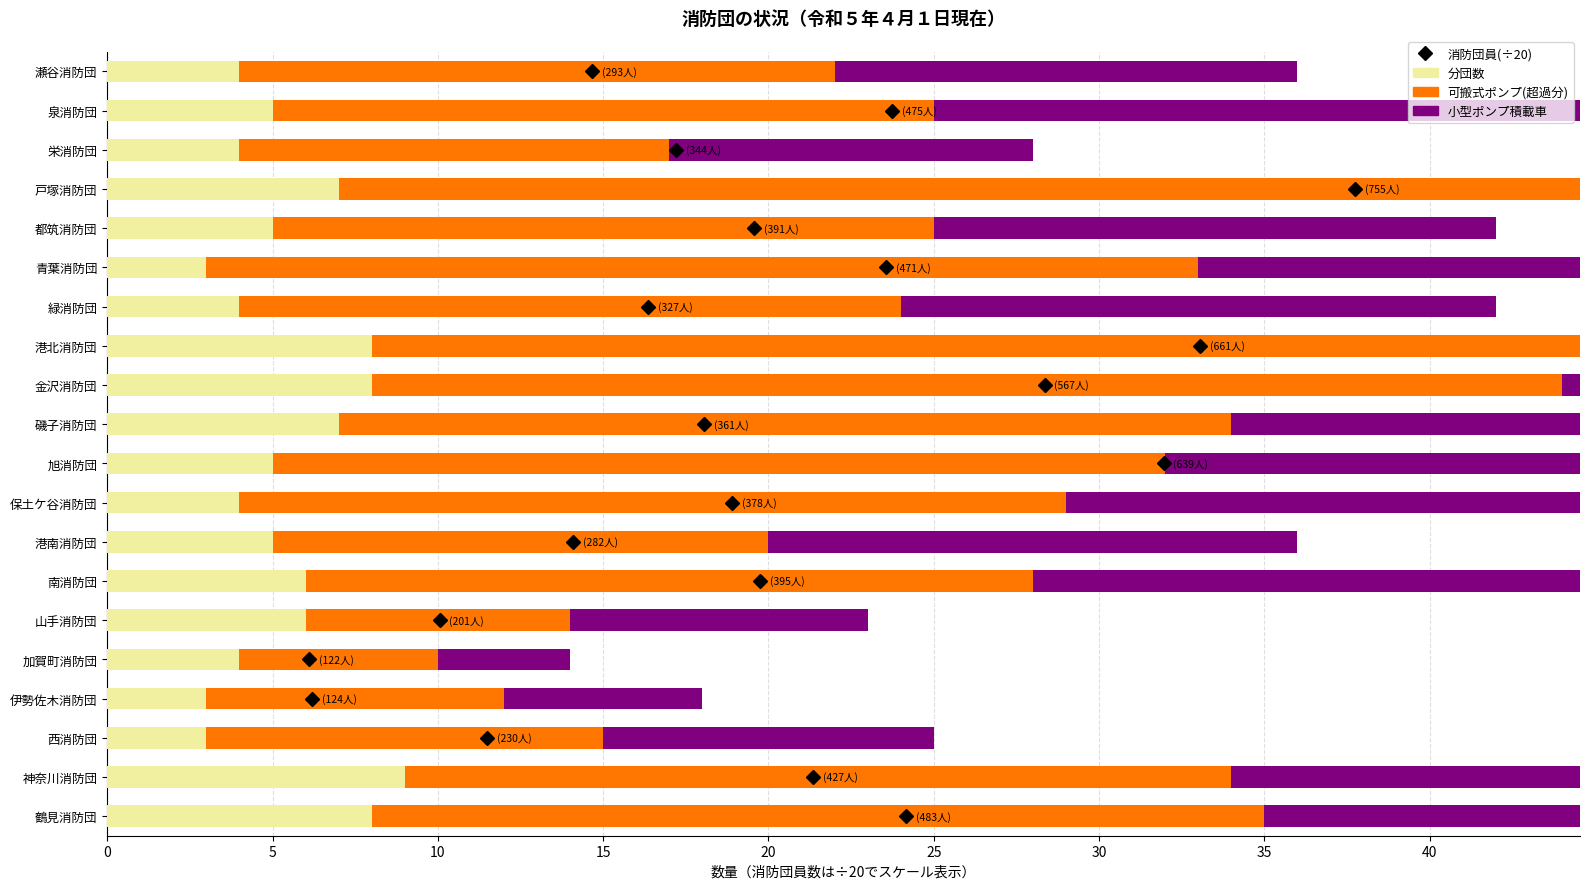

Reading left to right, what are all the values shown in this chart?

分団数: 8	9	3	3	4	6	6	5	4	5	7	8	8	4	3	5	7	4	5	4
可搬式ポンプ(超過分): 27	25	12	9	6	8	22	15	25	27	27	36	50	20	30	20	38	13	20	18
小型ポンプ積載車: 28	20	10	6	4	9	21	16	23	23	25	32	39	18	25	17	31	11	20	14